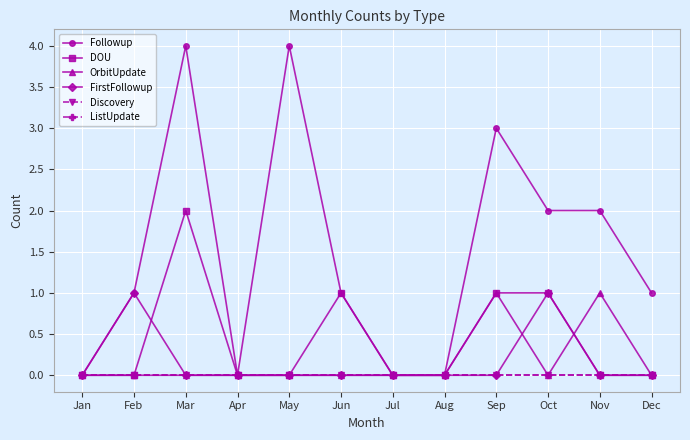

True or false: OrbitUpdate and DOU intersect in this chart.

True